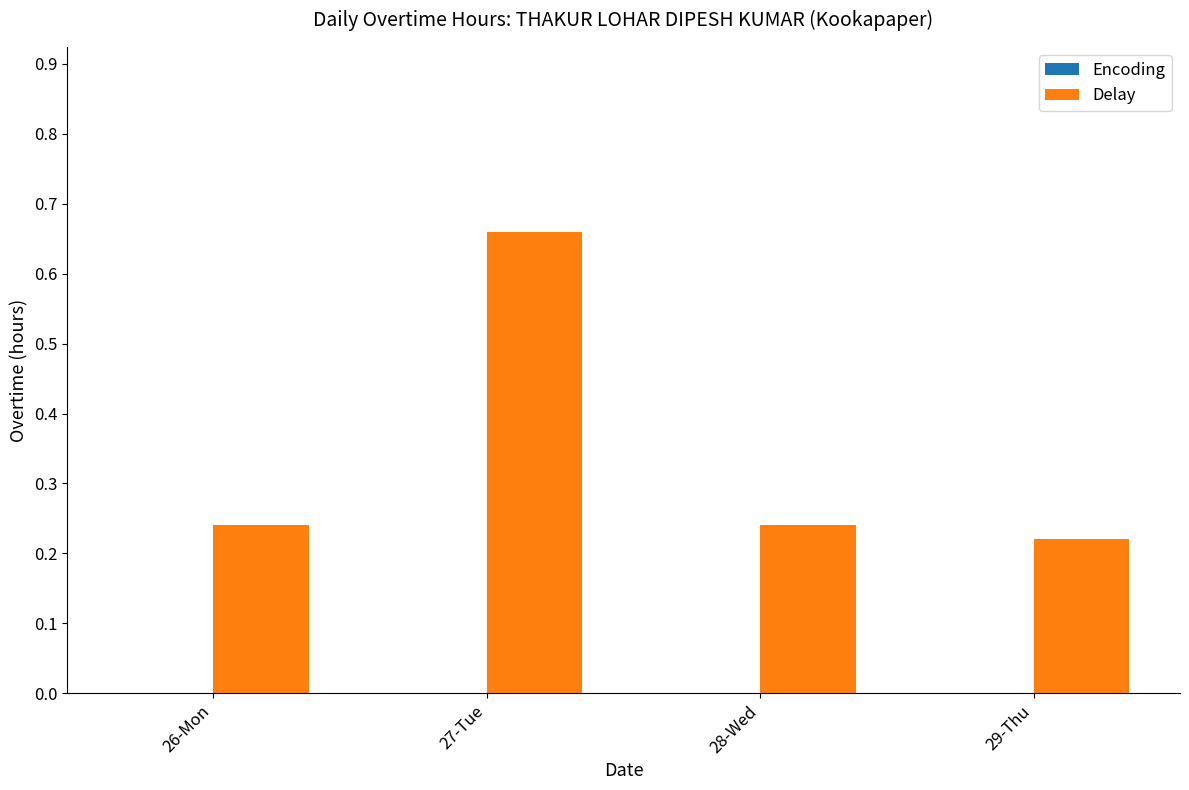

Which has a higher value, 29-Thu or 27-Tue?

27-Tue